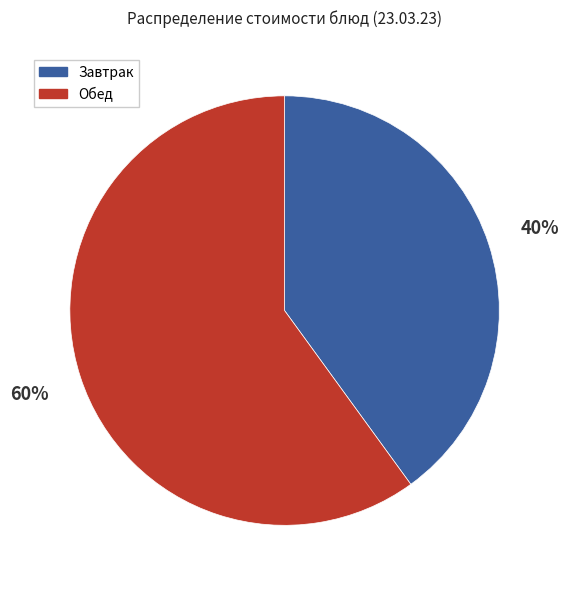

To the nearest percent, what is the difference between the largest and smallest slice percentages?

20%